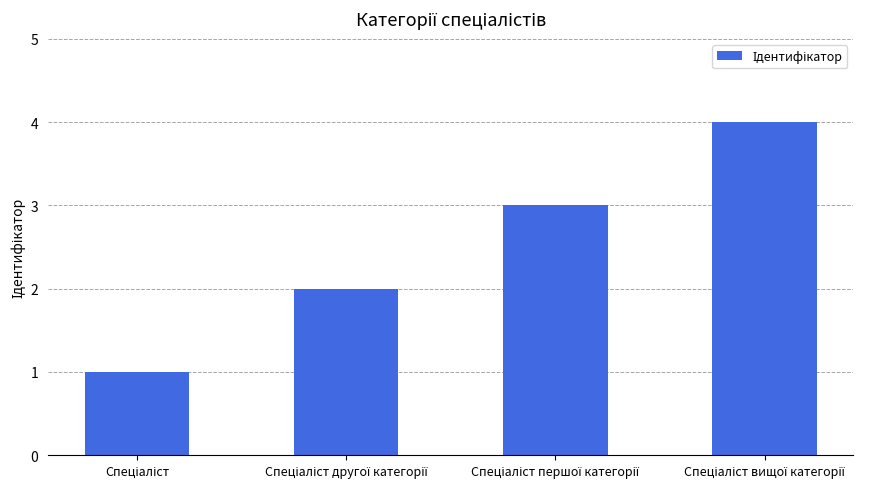

What is the maximum value shown in the chart?

4